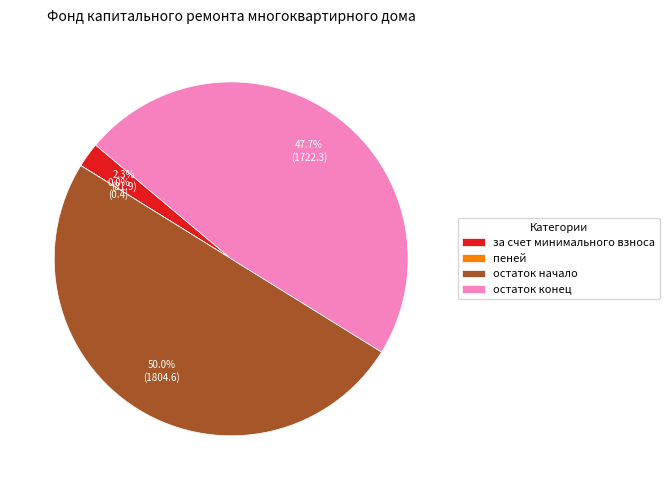

What is the ratio of the value at остаток конец to the value at остаток начало?

1.0